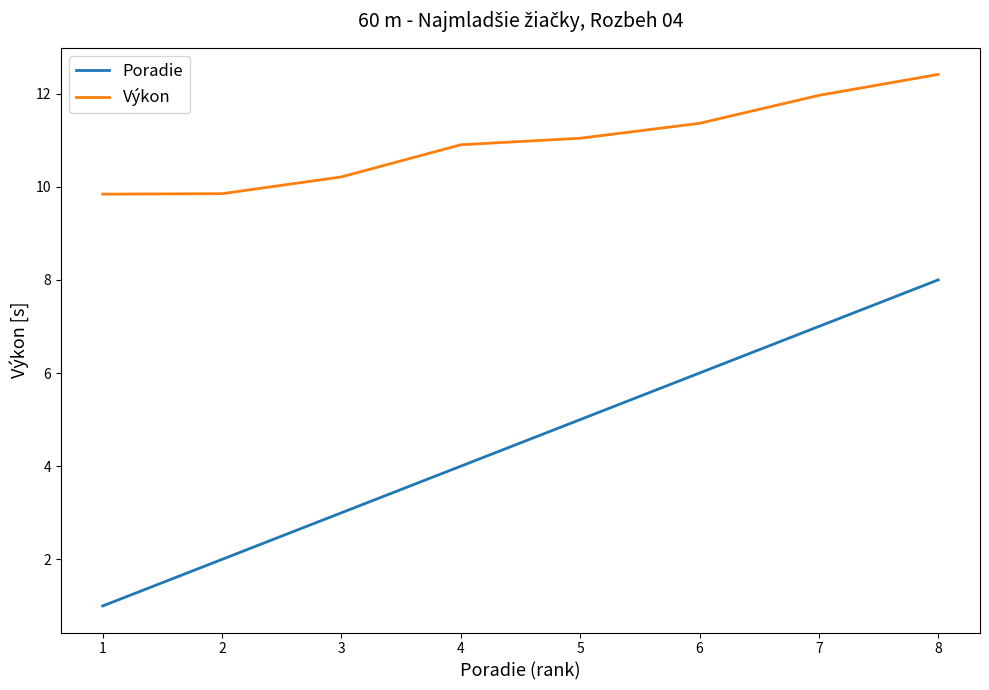

The value of Výkon at 4 is 10.9. True or false?

True